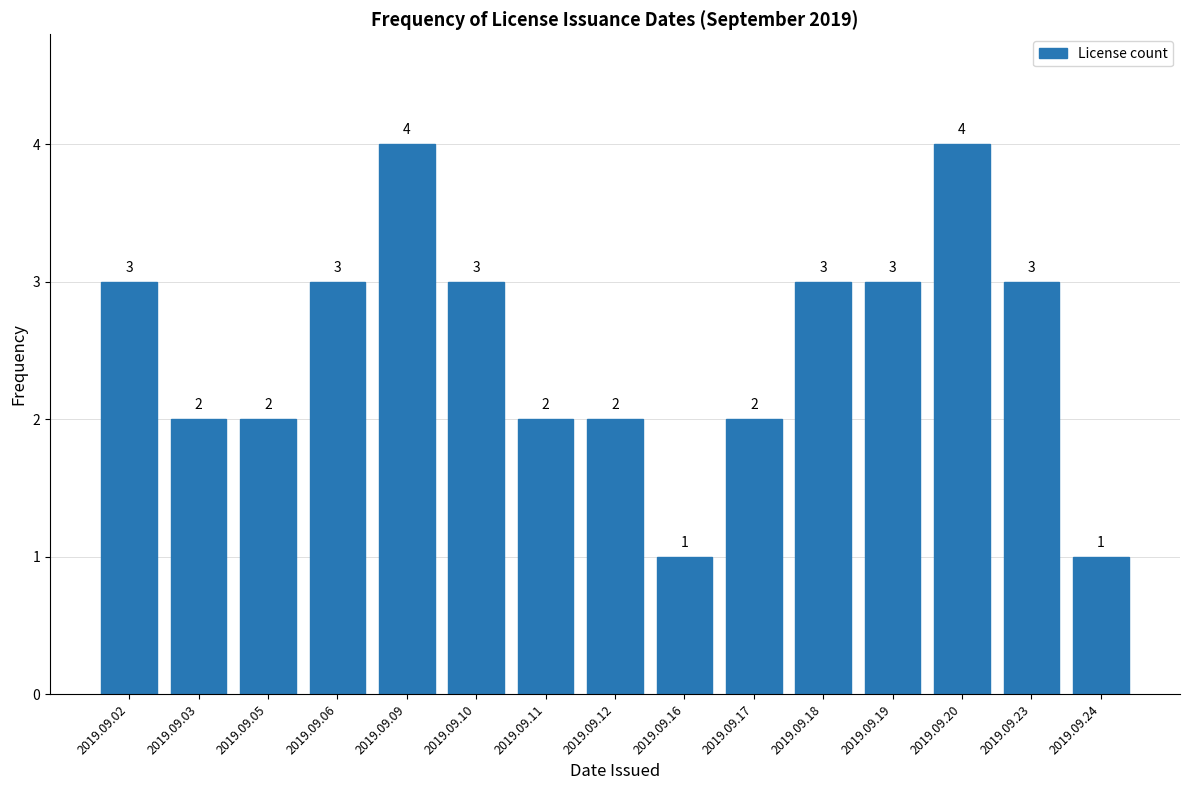

Reading left to right, list all the values displayed in this chart.

3	2	2	3	4	3	2	2	1	2	3	3	4	3	1